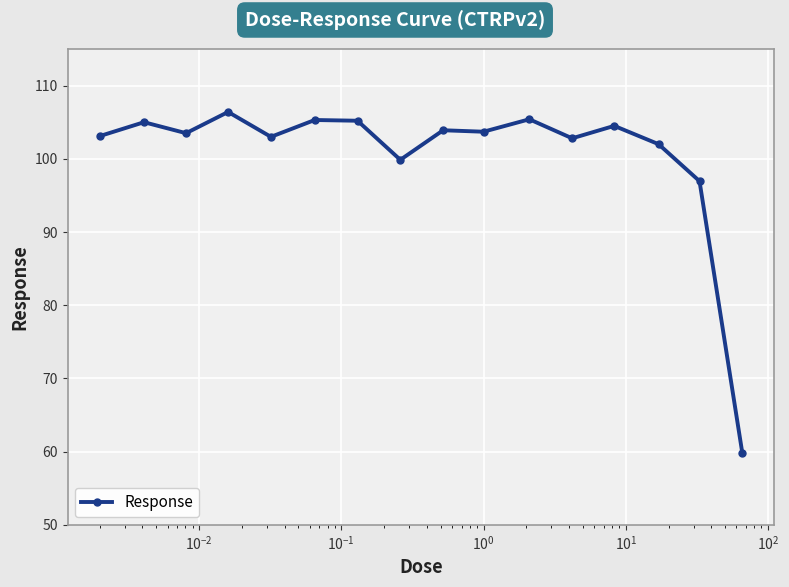

True or false: the data has more than 1 interior local peaks.

True